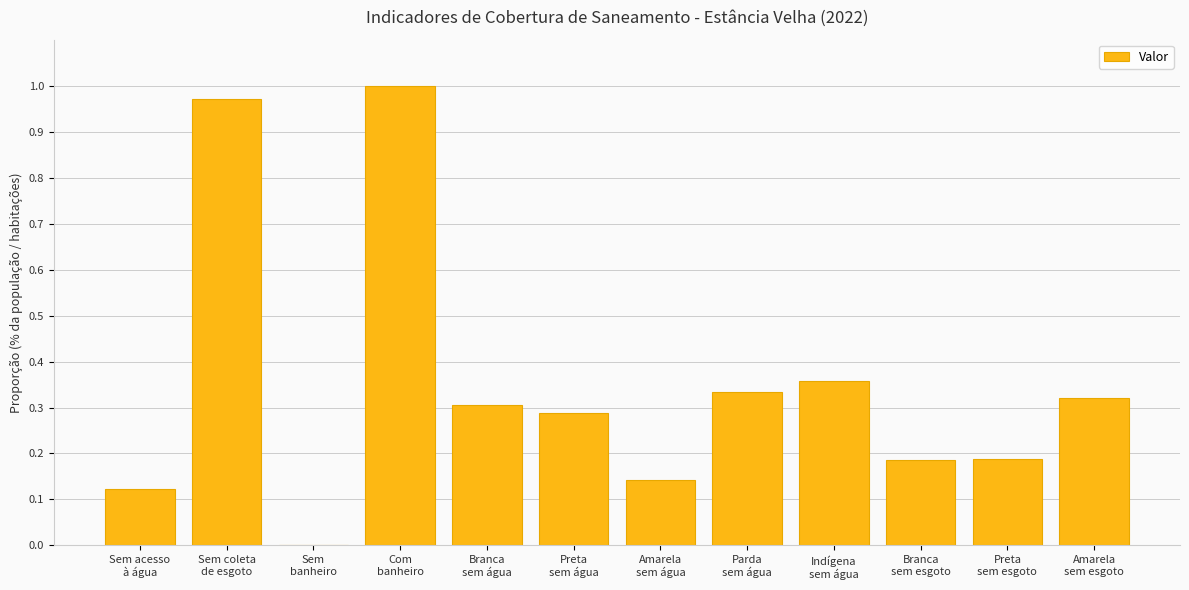

What is the change in value from Indígena
sem água to Preta
sem esgoto?

-0.2